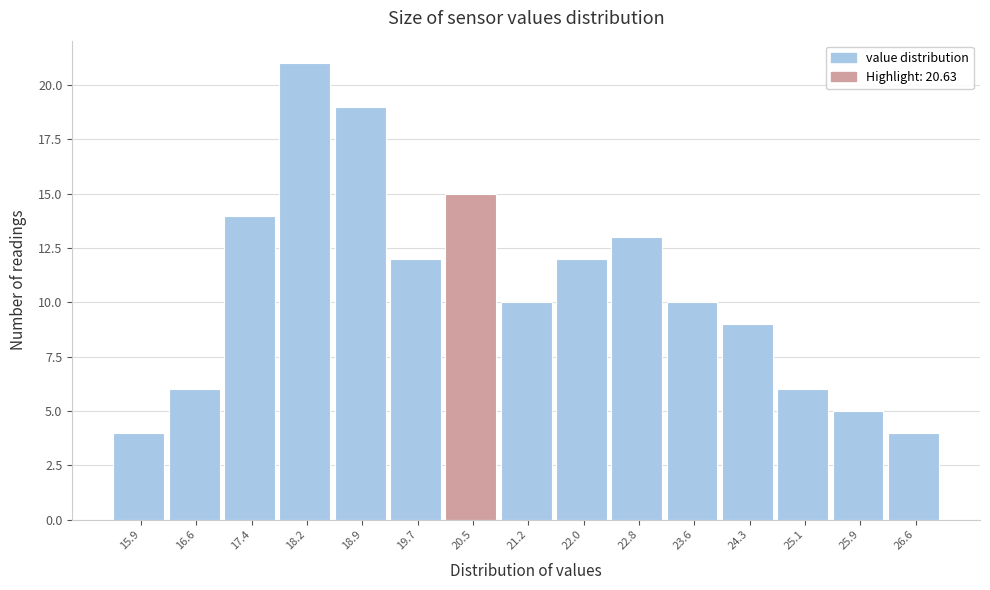

What is the height of the bar covering 25.5 to 26.2 on the x-axis? Neither the bar edges nor the heights are printed on the chart, so give them approximately, as read against the axes.

5